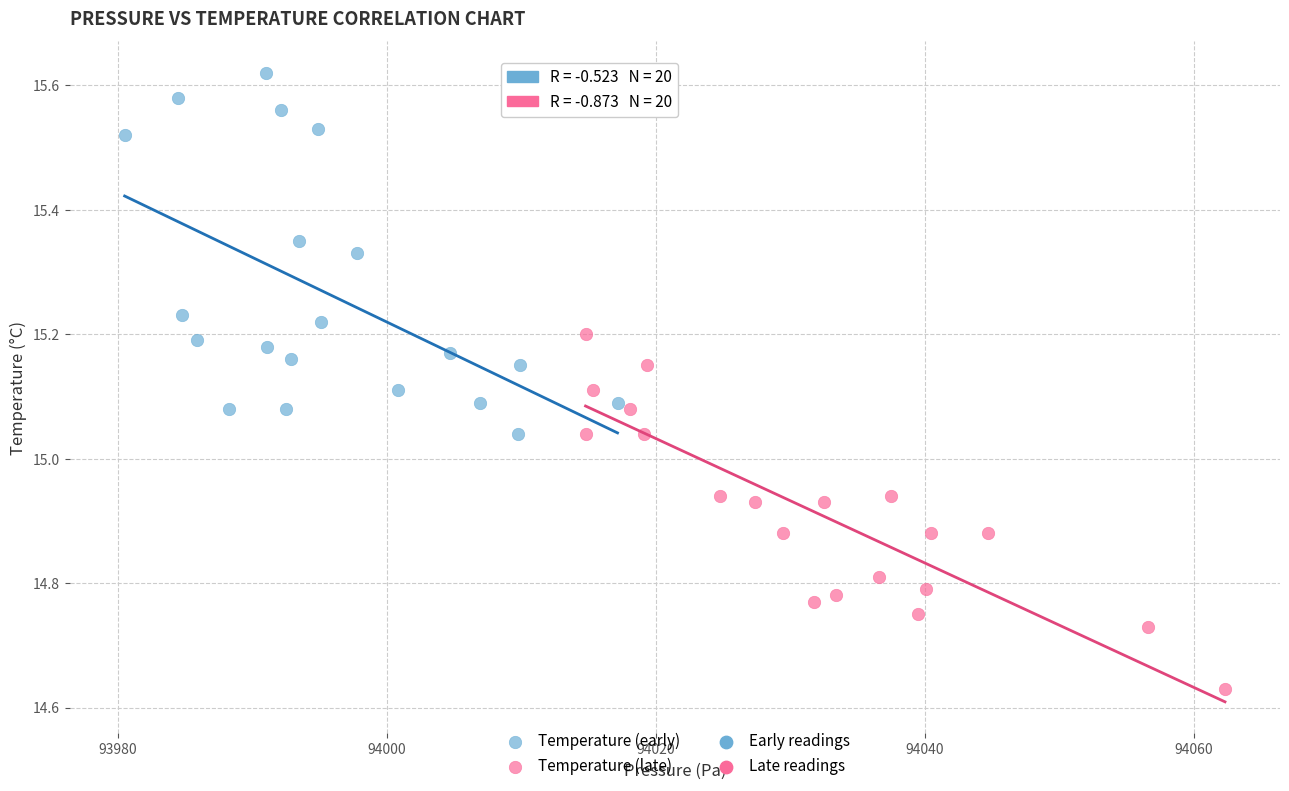

Which series contains the lowest Y value?

Temperature (late)